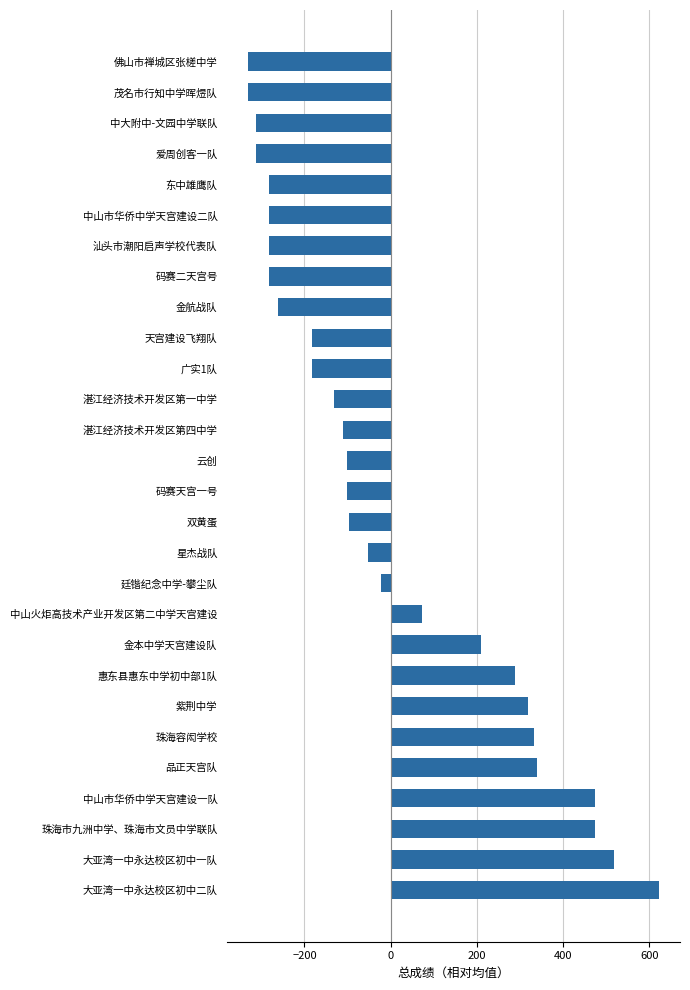

What is the difference between the second highest and second lowest values?

850.0